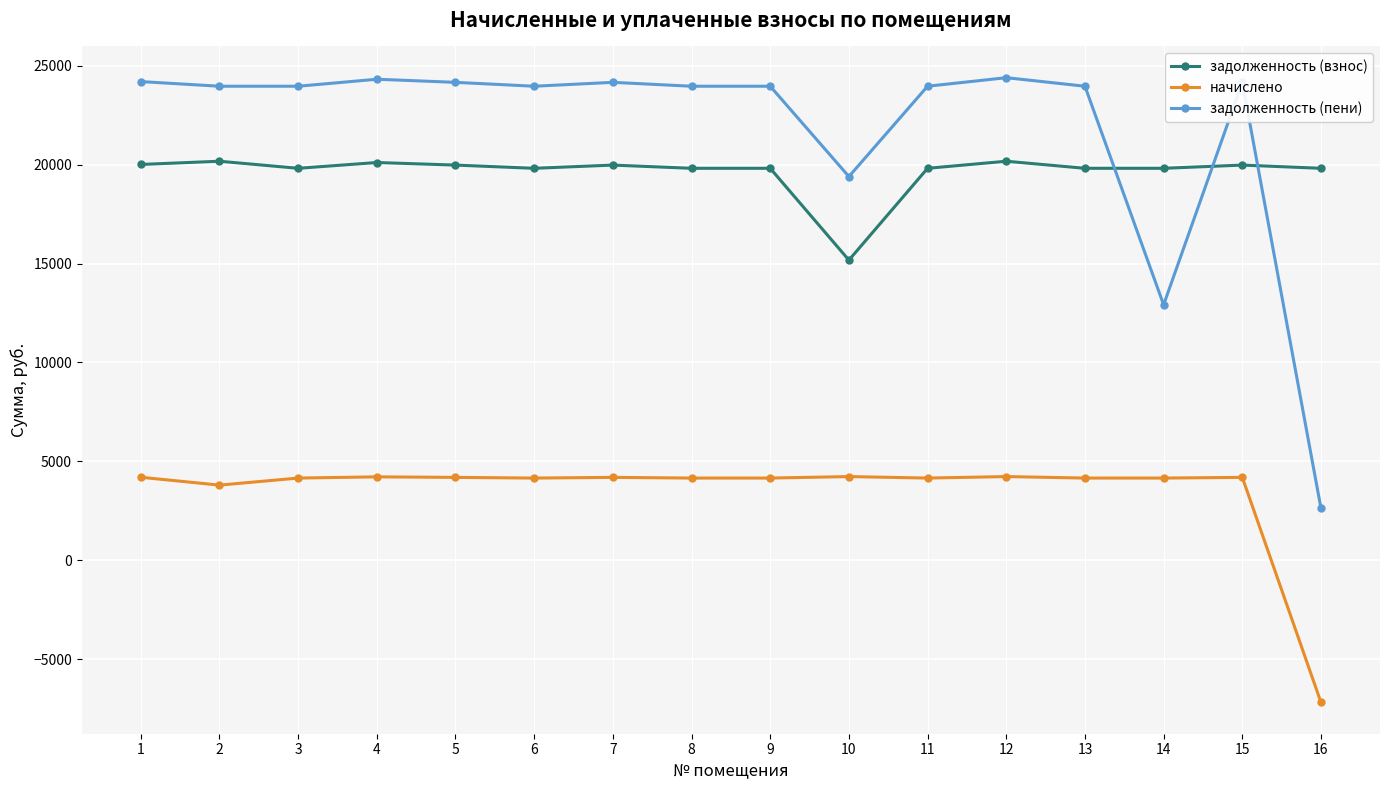

True or false: задолженность (взнос) and задолженность (пени) cross at least once.

True